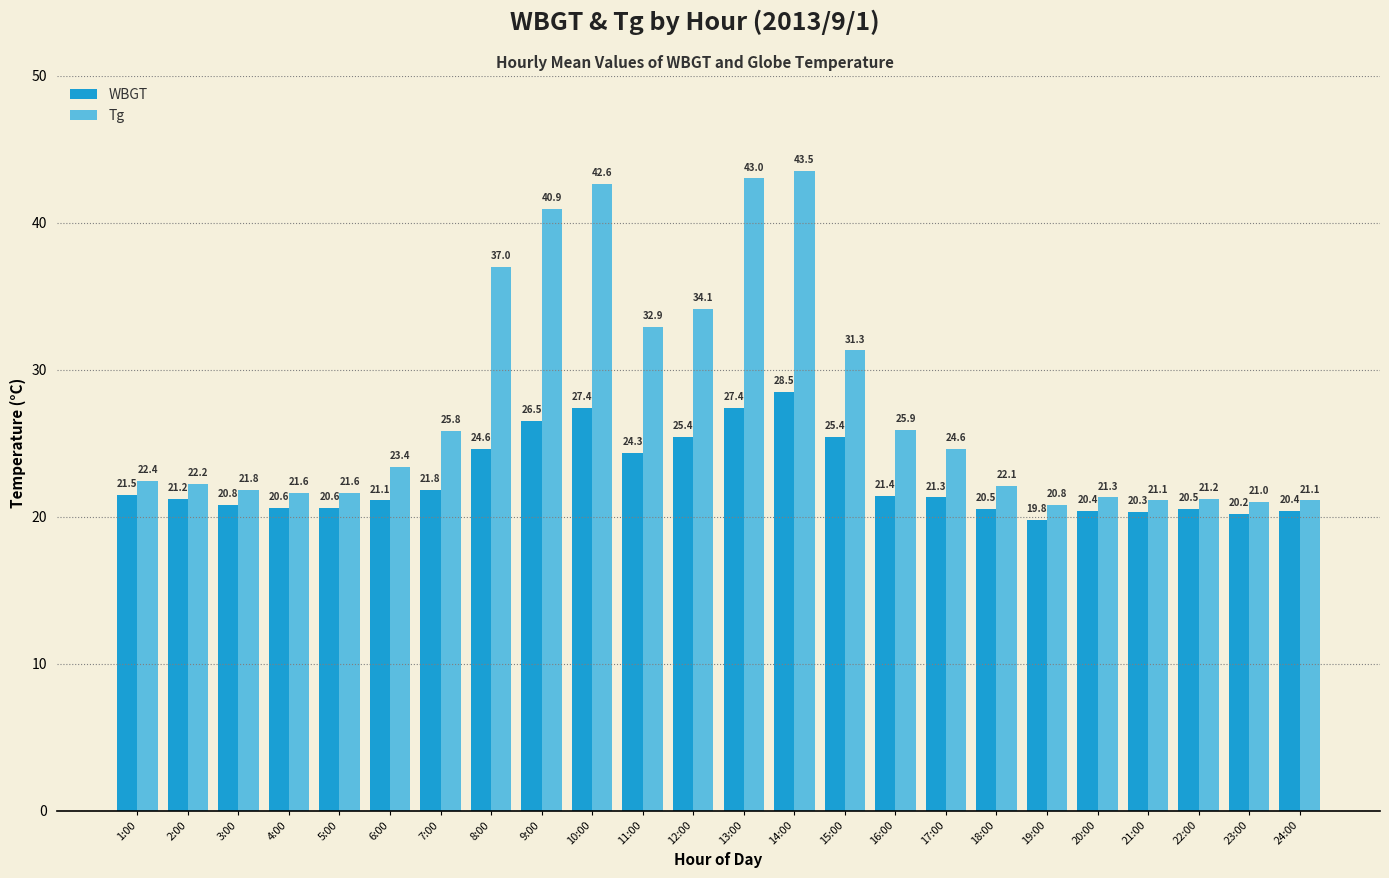

Are the bars horizontal?

No